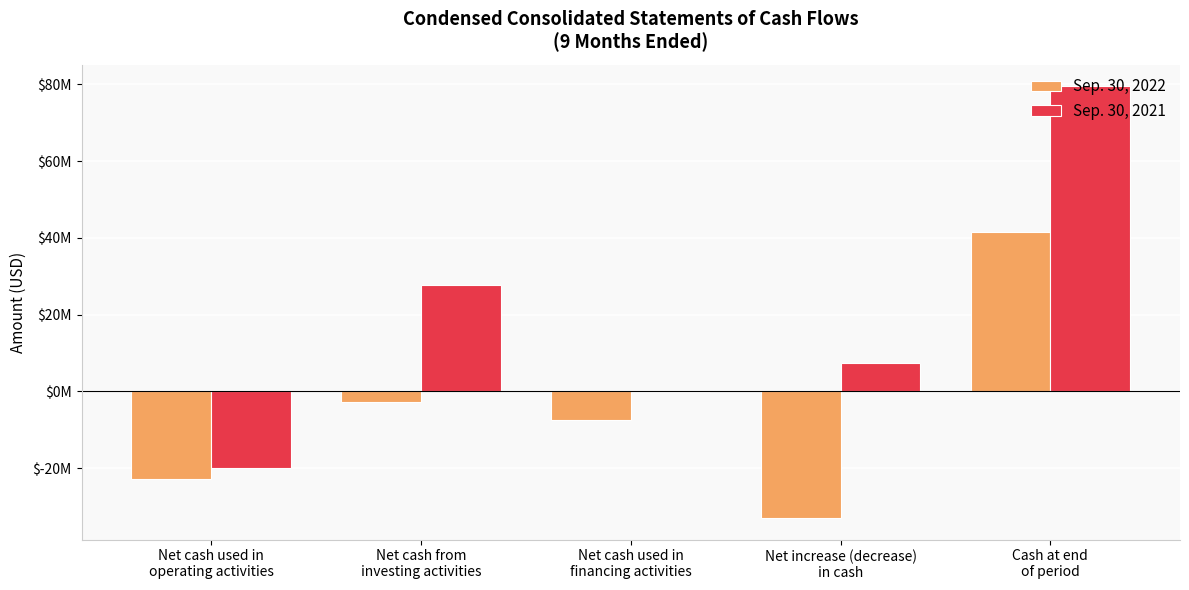

Does the chart contain stacked bars?

No